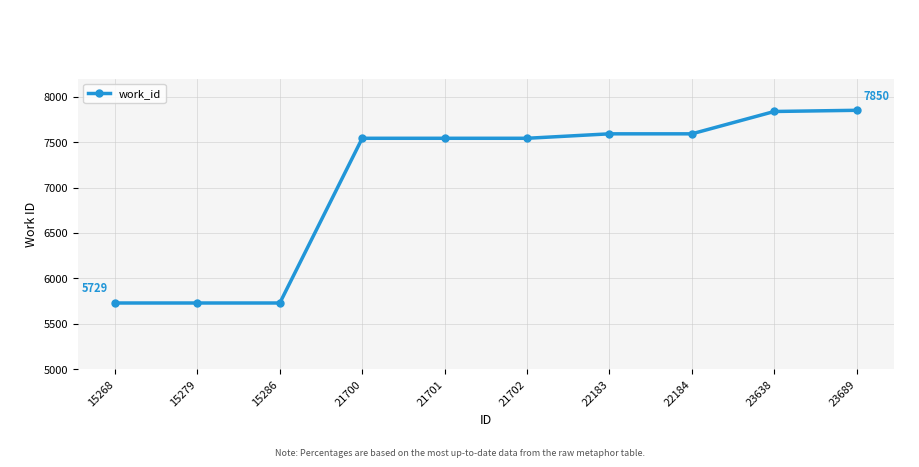

What is the greatest value displayed?

7850